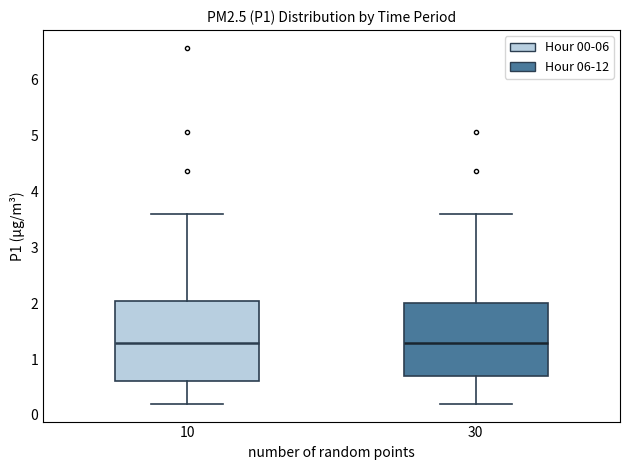

Comparing the boxes themselves (not the whiskers), which one is the tallest?

10